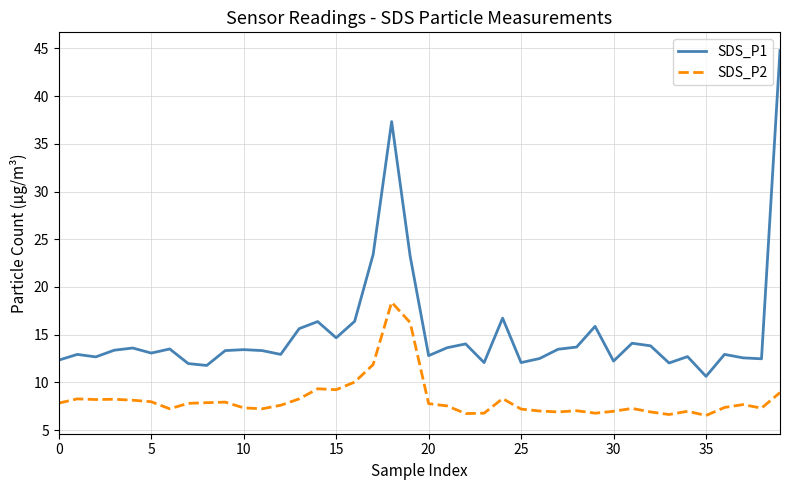

True or false: SDS_P2 and SDS_P1 cross at least once.

False